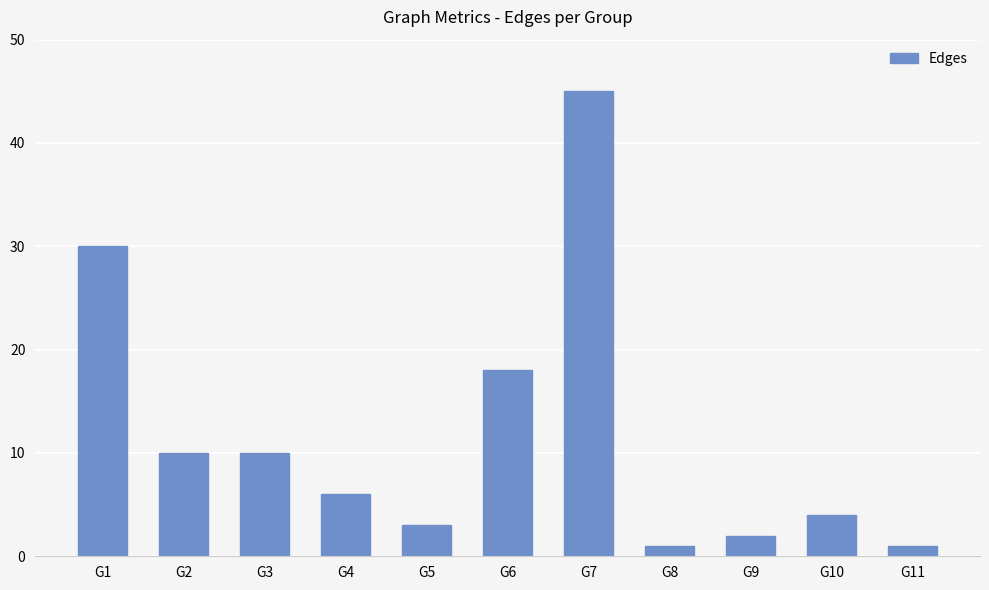

What is the value of the 2nd bar from the left?

10